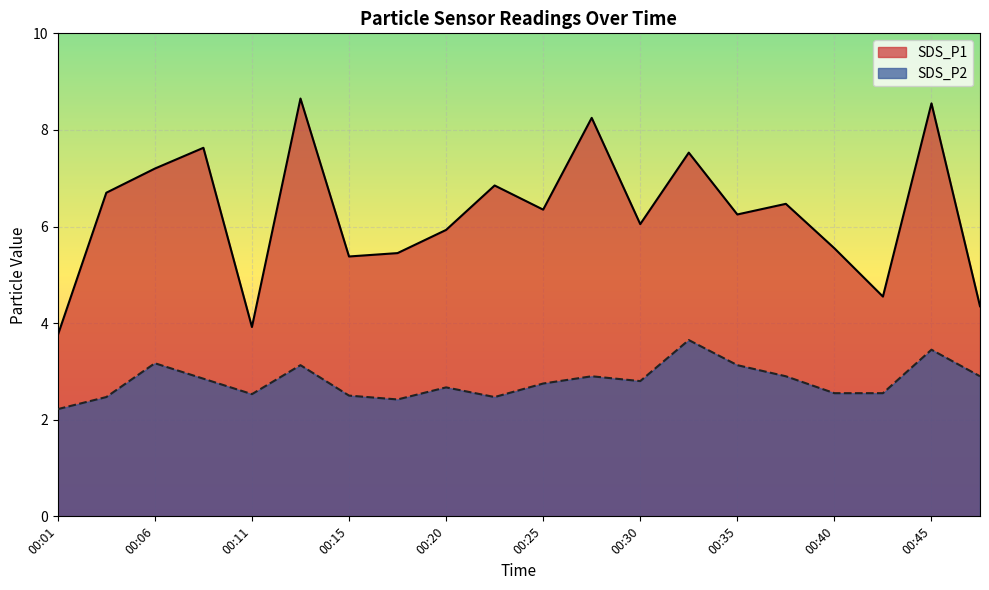

Reading left to right, transcribe all the data shown in this chart.

SDS_P1: 3.8	6.7	7.2	7.6	3.9	8.7	5.4	5.5	5.9	6.8	6.3	8.2	6.0	7.5	6.2	6.5	5.5	4.5	8.6	4.3
SDS_P2: 2.2	2.5	3.2	2.9	2.5	3.1	2.5	2.4	2.7	2.5	2.8	2.9	2.8	3.6	3.1	2.9	2.5	2.5	3.5	2.9